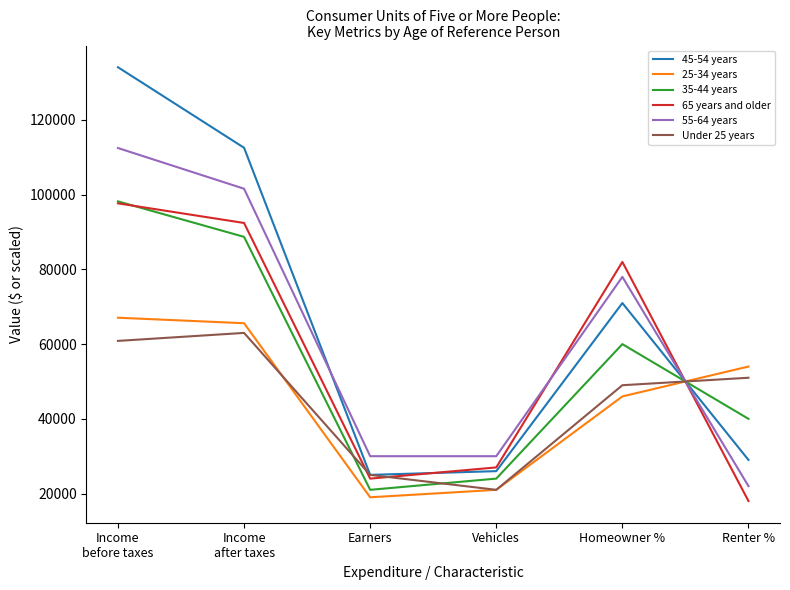

Which series has the widest spread of values?

45-54 years